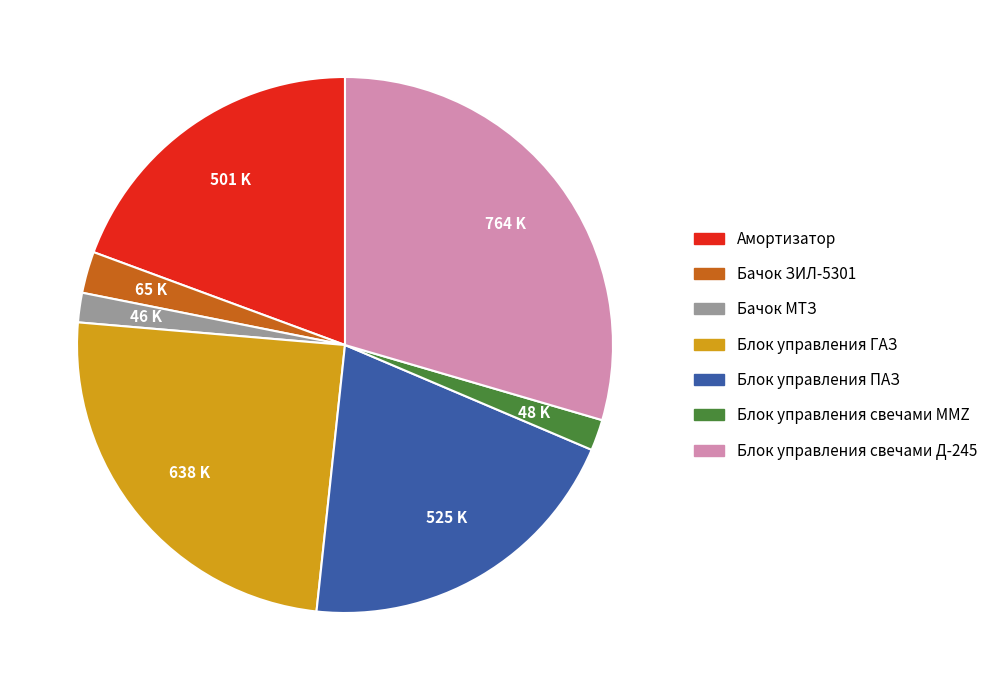

True or false: Бачок МТЗ accounts for 2% of the total.

True